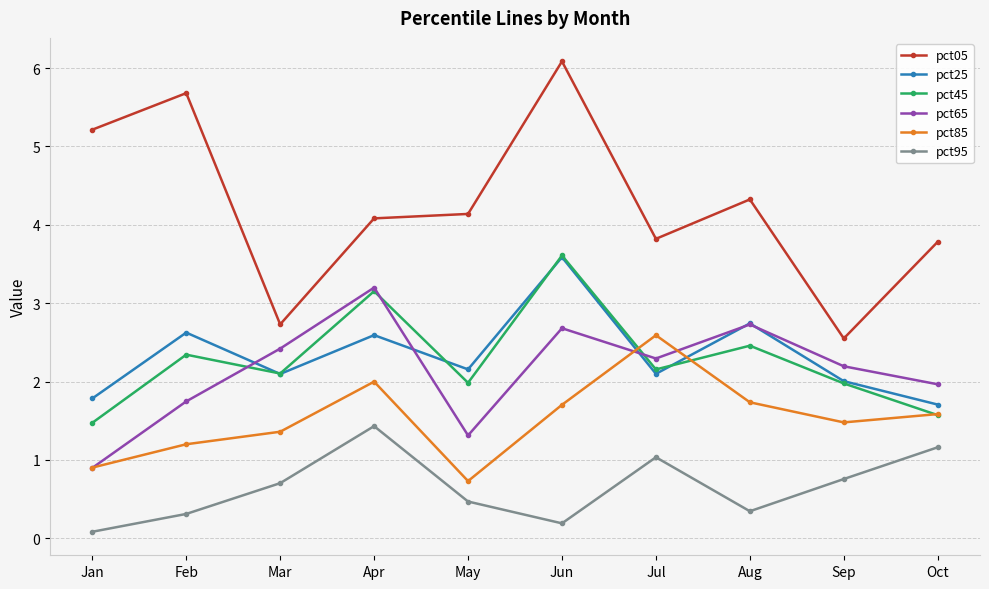

True or false: pct45 and pct95 cross at least once.

False